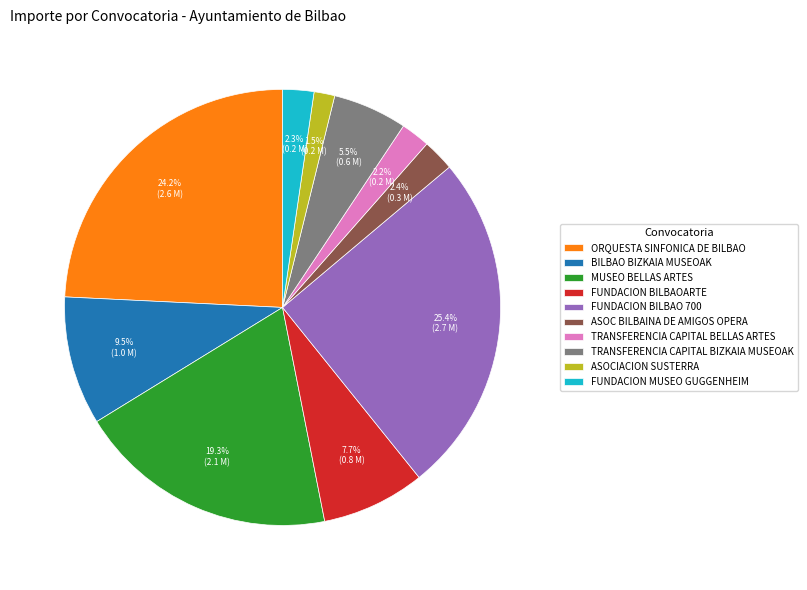

Does any single category account for the majority?

No